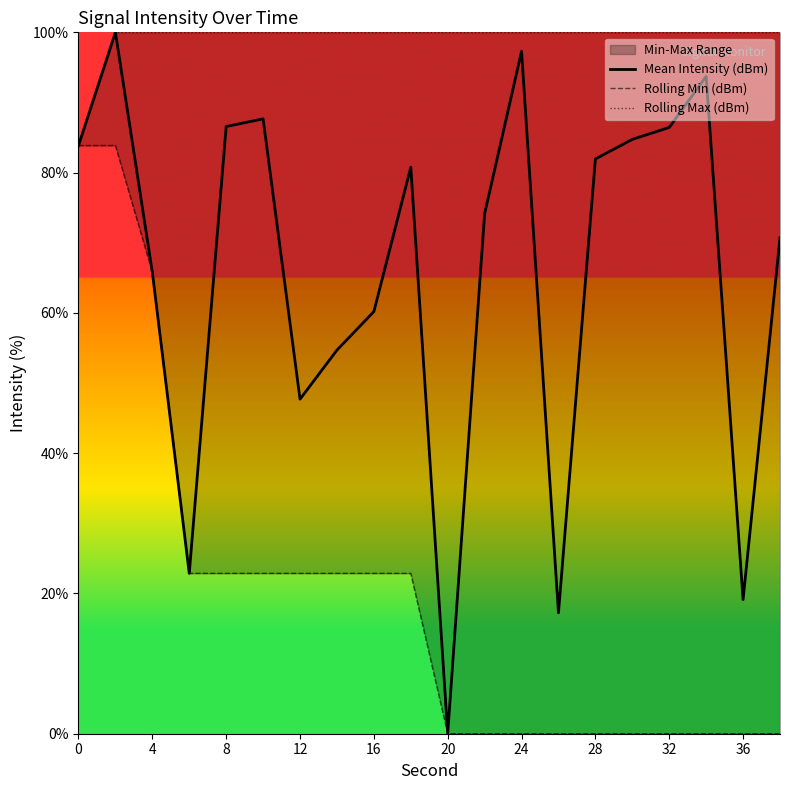

Rank the series by their average value, from highest to lowest.

Rolling Max (dBm), Mean Intensity (dBm), Rolling Min (dBm)